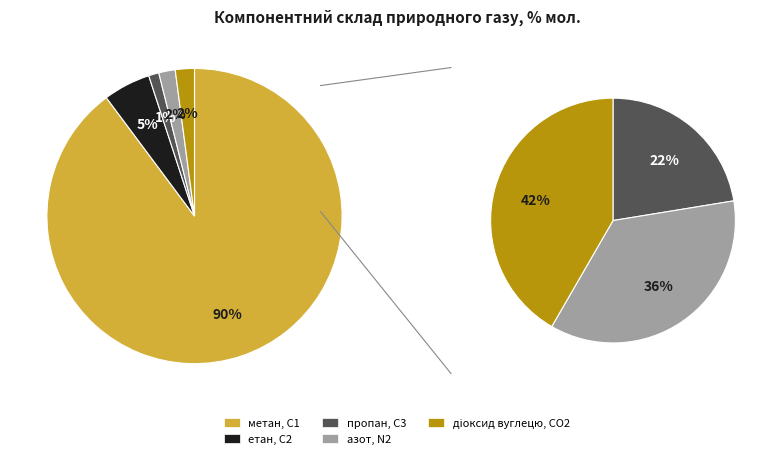

What percentage is the метан, С1 slice, to the nearest percent?

90%